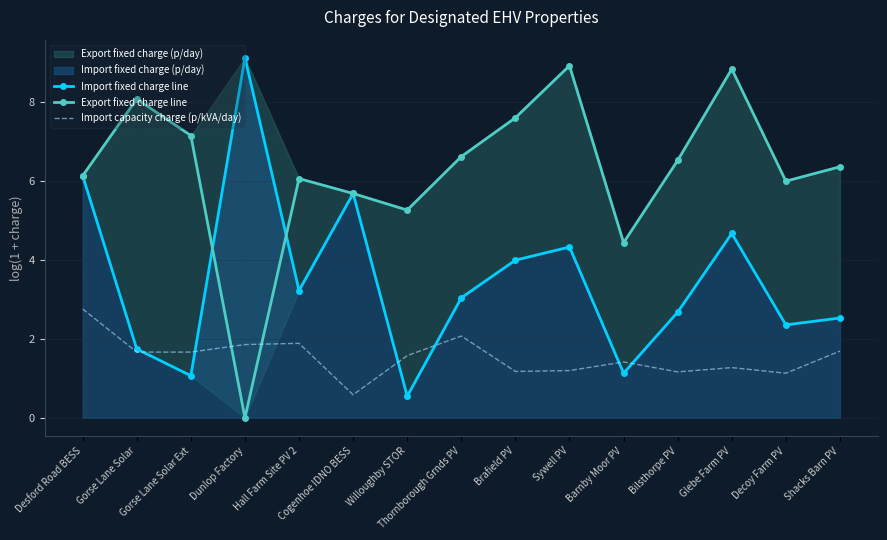

What is the minimum value for Import capacity charge (p/kVA/day)?

0.6